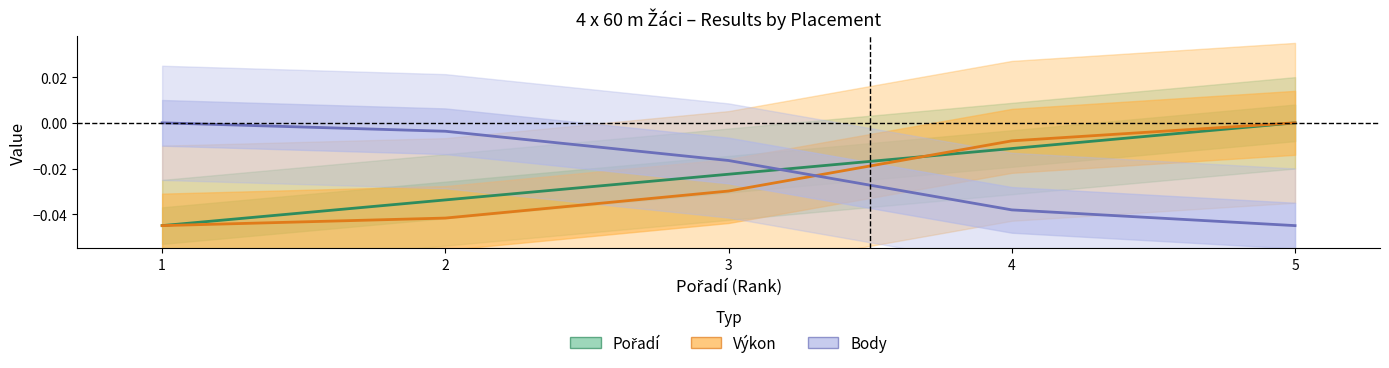

True or false: Výkon and Body cross at least once.

True